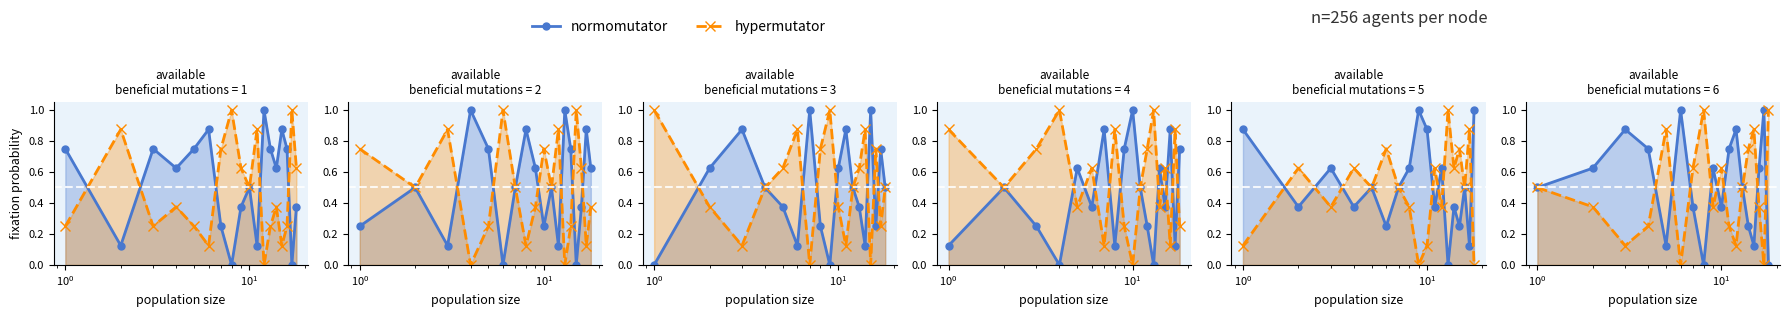

What is the value of the normomutator point at the 2nd from the left?

0.6